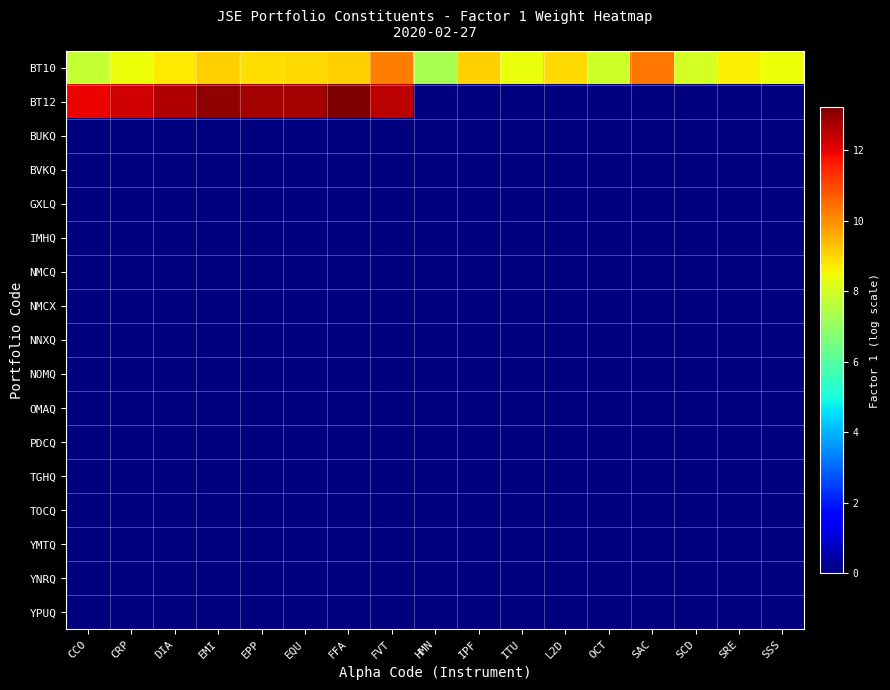

Count the number of categories in the chart.

17